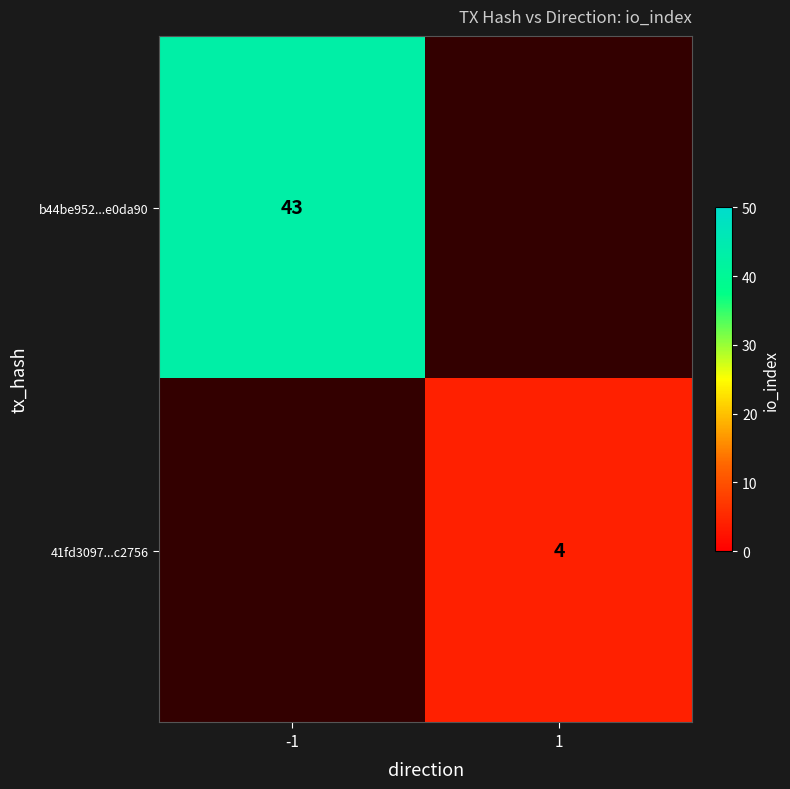

True or false: 41fd3097...c2756 has a value of 2 at 1.

False